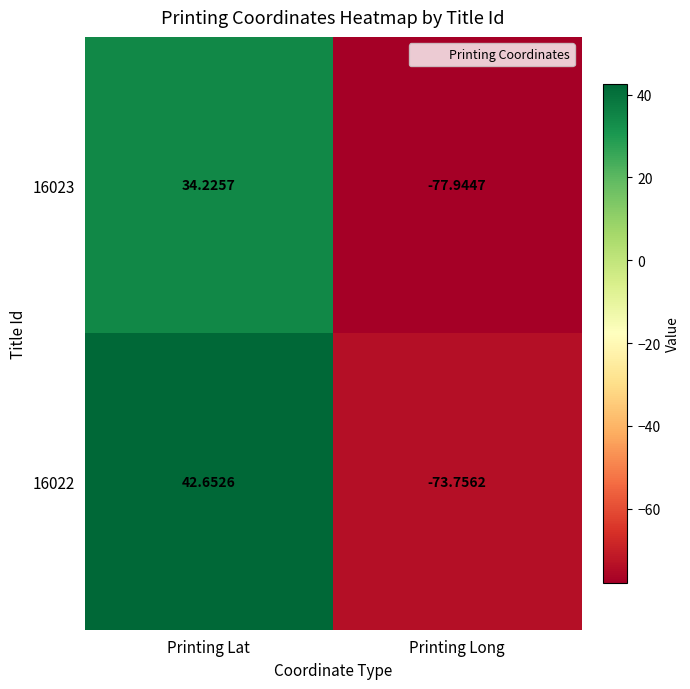

Rank the series by their maximum value, from lowest to highest.

16023, 16022